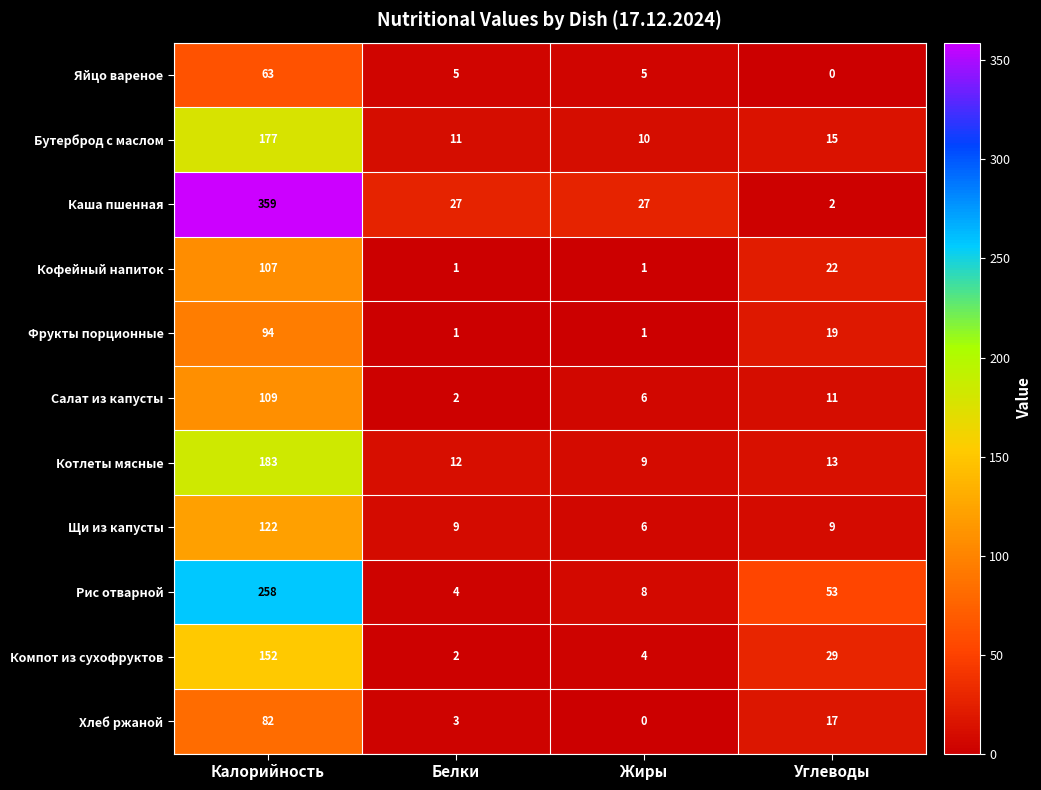

List the series in order of their peak value, lowest first.

Яйцо вареное, Хлеб ржаной, Фрукты порционные, Кофейный напиток, Салат из капусты, Щи из капусты, Компот из сухофруктов, Бутерброд с маслом, Котлеты мясные, Рис отварной, Каша пшенная